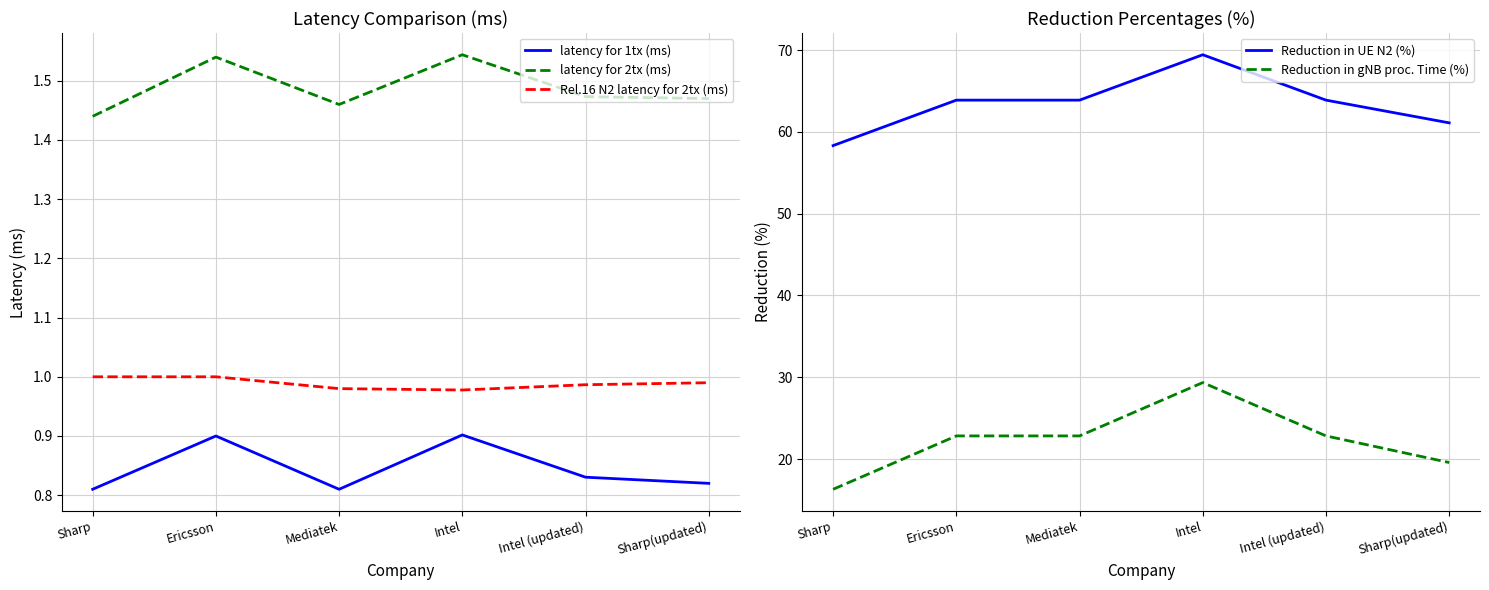

What is the spread (max minus min) of values at Sharp?

57.5